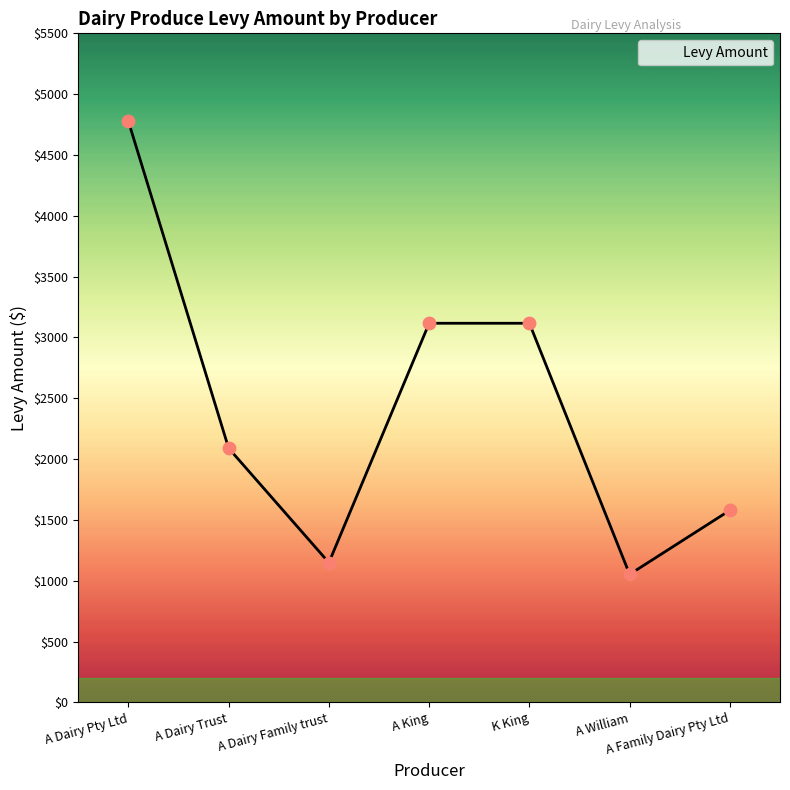

What is the change in value from A Dairy Pty Ltd to A King?

-1659.7